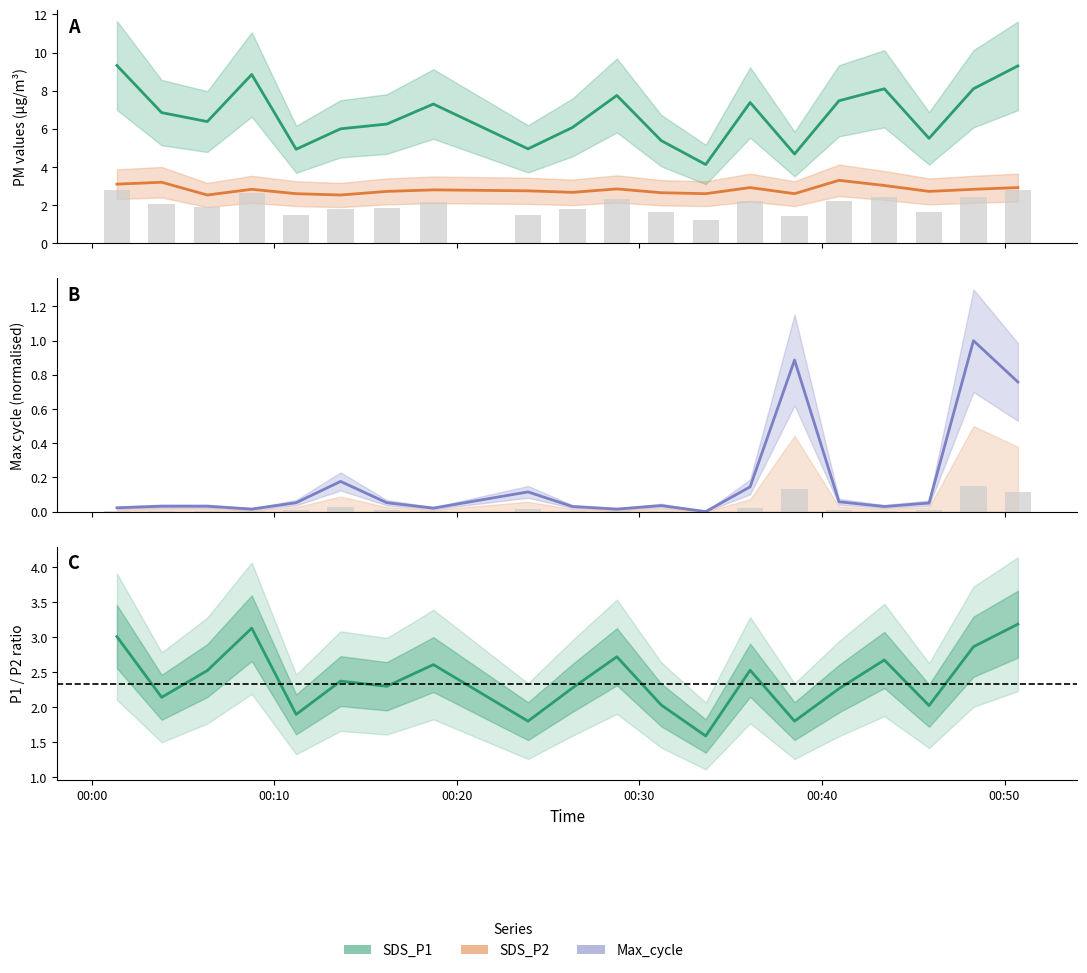

How many groups of bars are there?

20